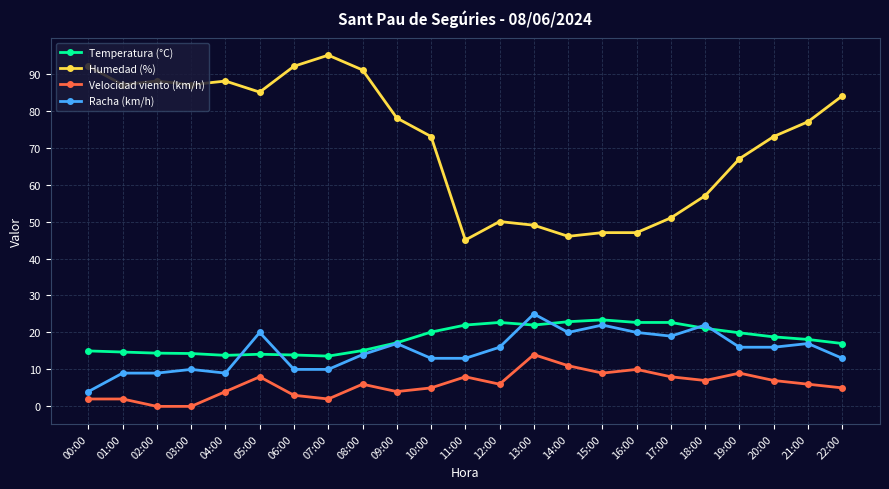

True or false: Racha (km/h) has more than 2 interior local peaks.

True